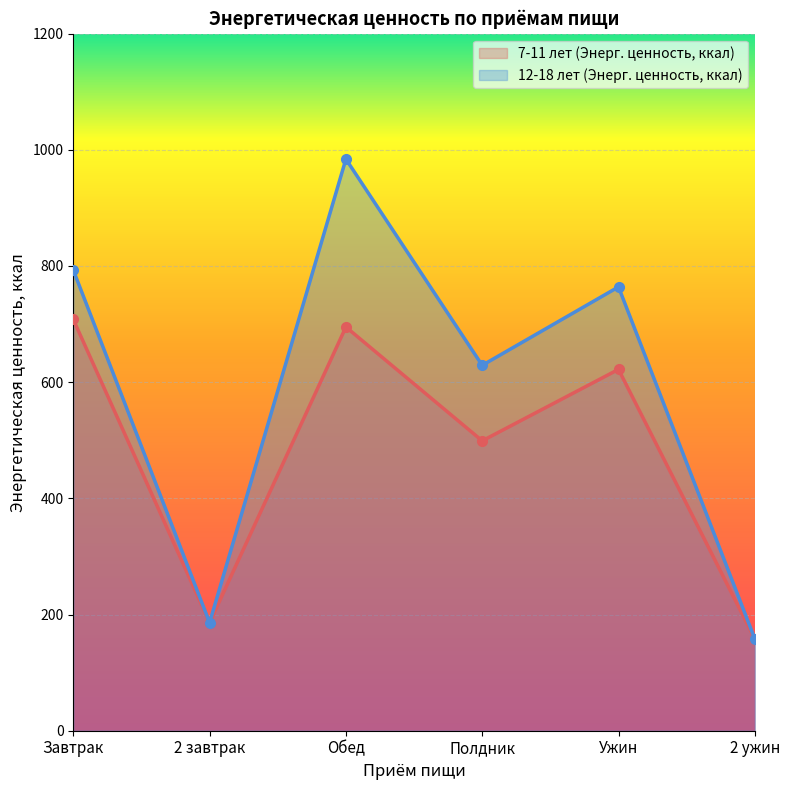

Which series changed the most between Завтрак and Ужин?

7-11 лет (Энерг. ценность, ккал)